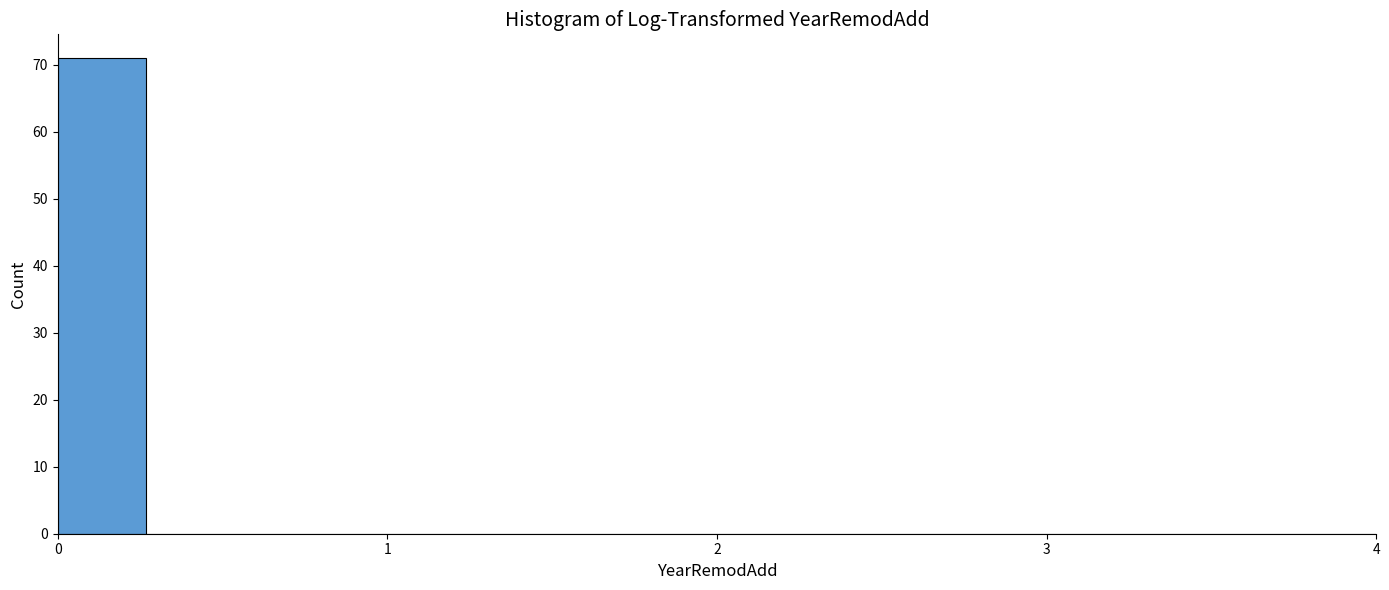

Read against the x-axis, roughly where is the centre of the tallest bar?

0.1